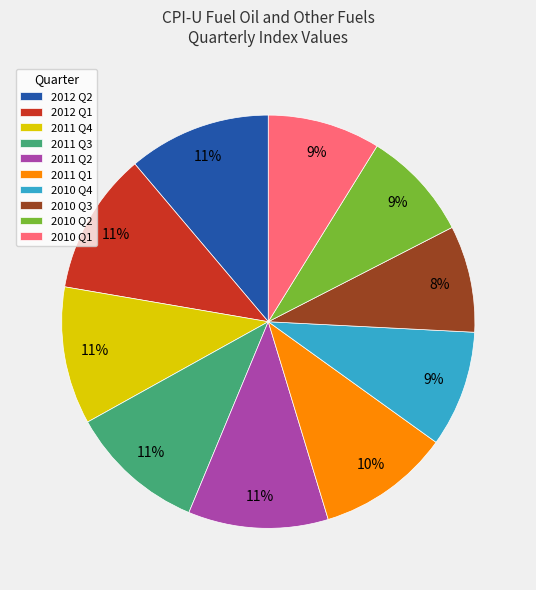

Is 2012 Q1 the majority of the pie?

No